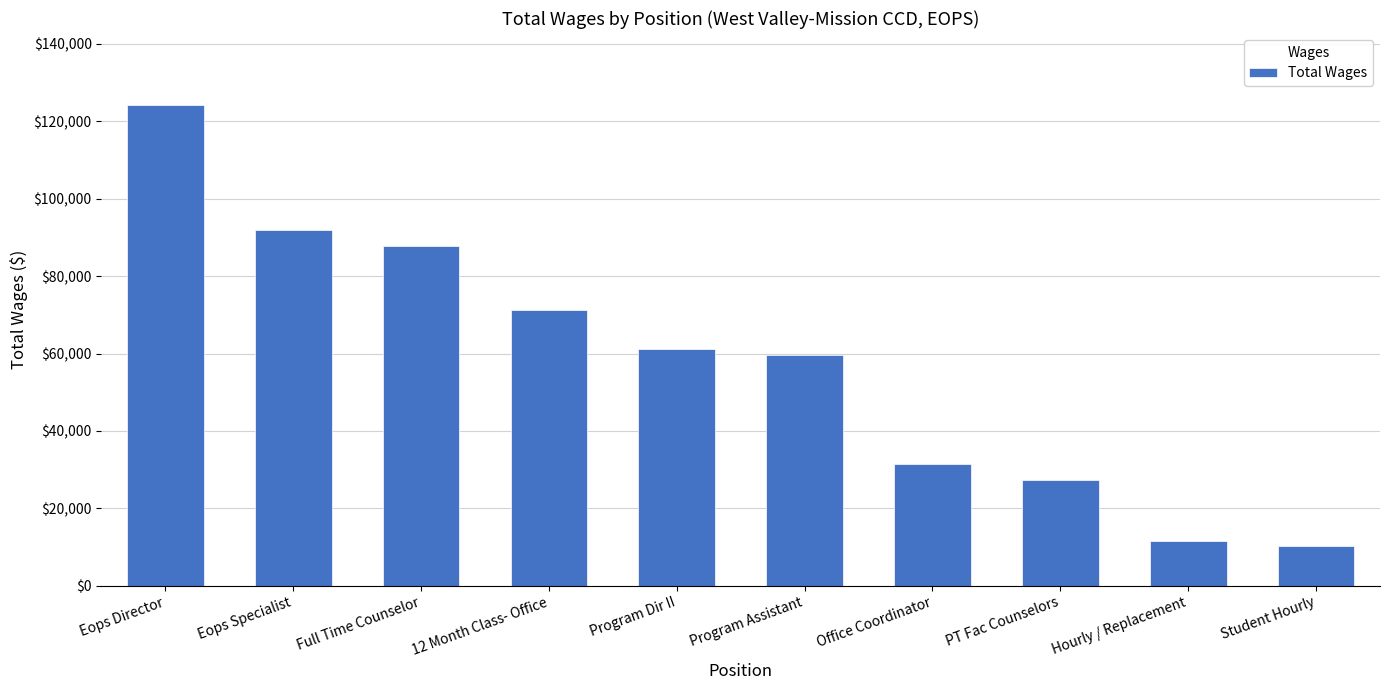

How many categories are shown in the chart?

10